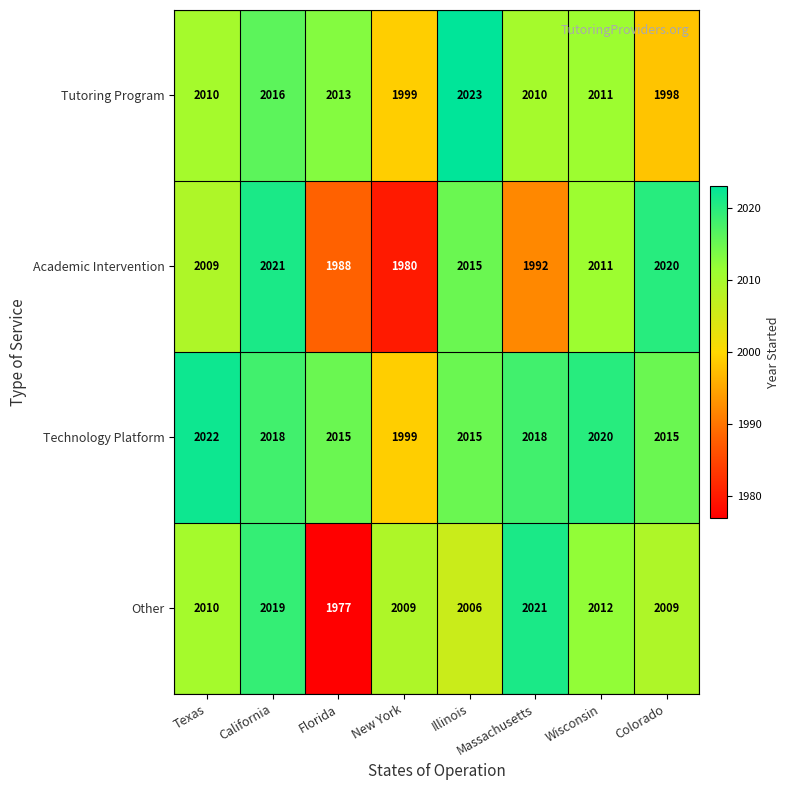

What is the maximum value shown in the chart?

2023